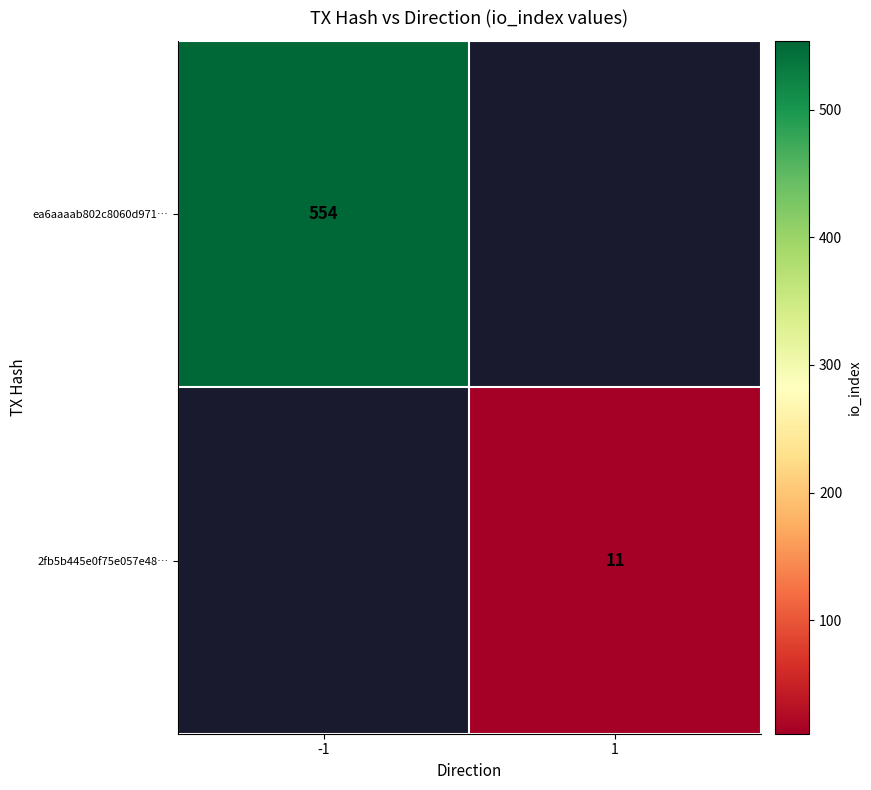

Is it true that 2fb5b445e0f75e057e48… equals 11 at 1?

True